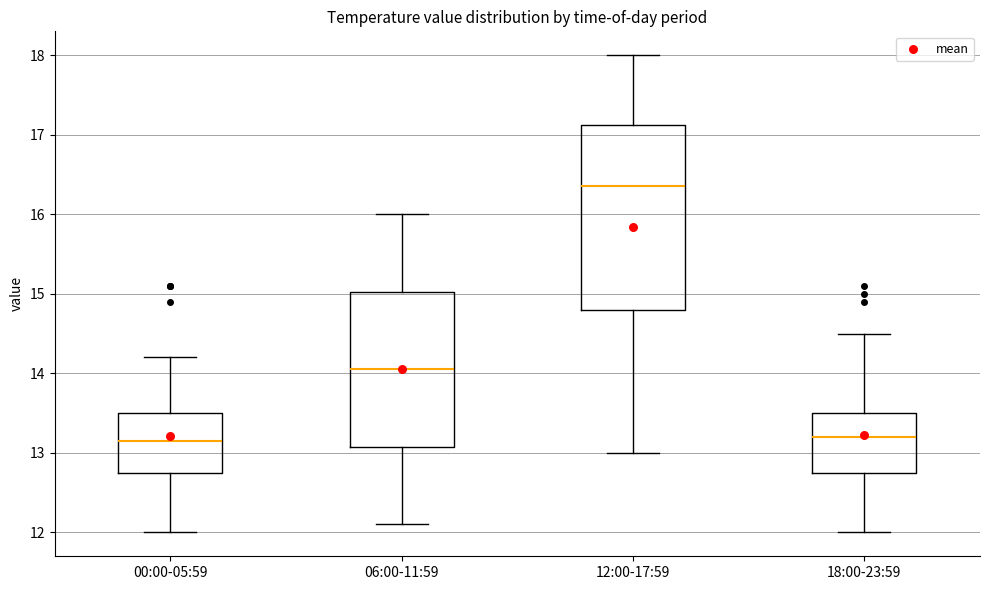

Reading left to right, transcribe this box plot: for each box, give where its median line is, the range the box spans, and where its two whiskers end, as read against the y-axis. The values are not printed on the chart, so give them approximately, as read against the axis.

00:00-05:59: median 13.2, box 12.8 to 13.5, whiskers 12.0 to 14.2
06:00-11:59: median 14.1, box 13.1 to 15.0, whiskers 12.1 to 16.0
12:00-17:59: median 16.4, box 14.8 to 17.1, whiskers 13.0 to 18.0
18:00-23:59: median 13.2, box 12.8 to 13.5, whiskers 12.0 to 14.5